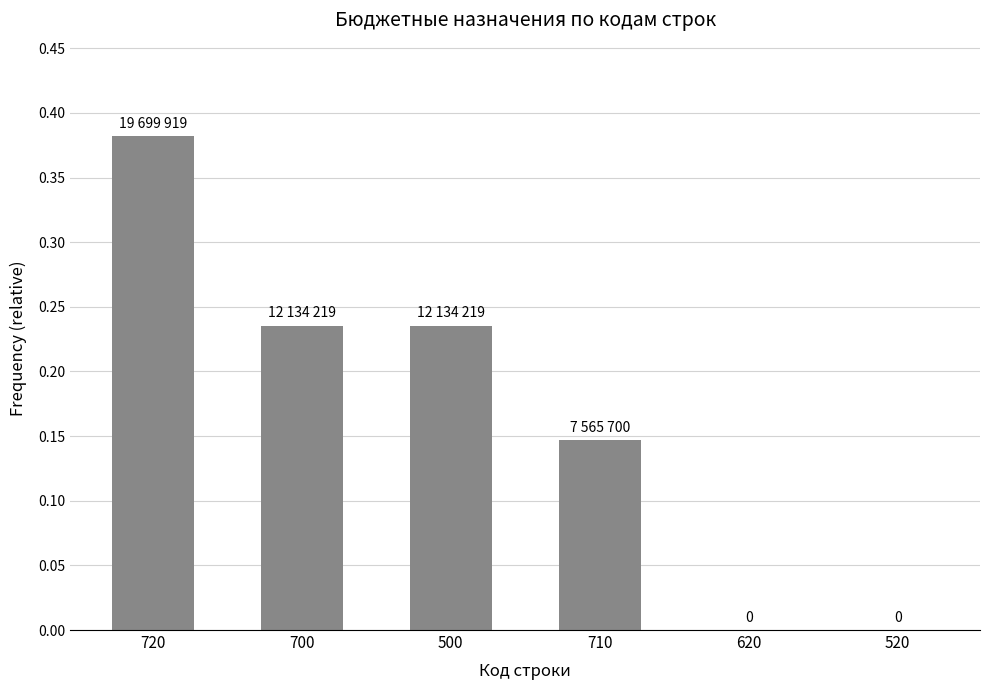

Count the number of categories in the chart.

6